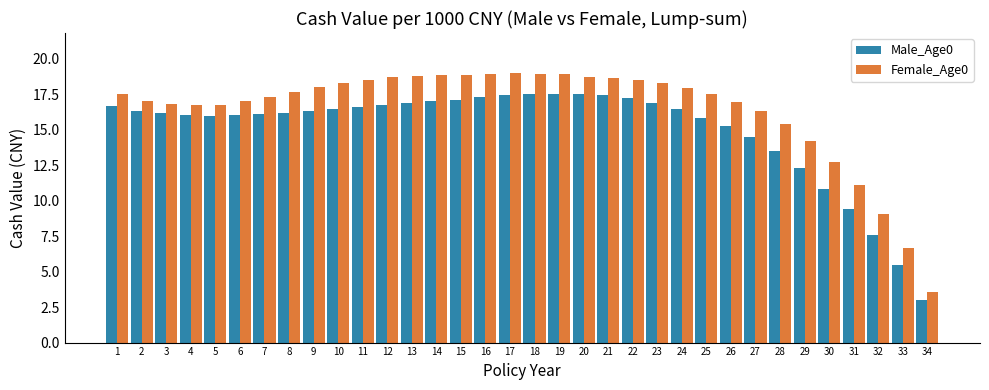

Is it true that Male_Age0 equals 2.6 at 29?

False